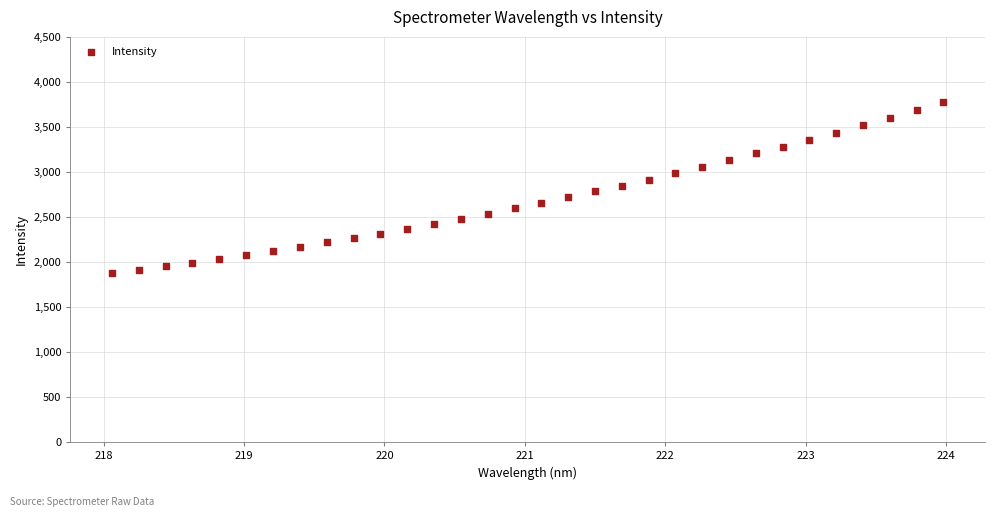

What is the range of X values (max minus min)?

5.9